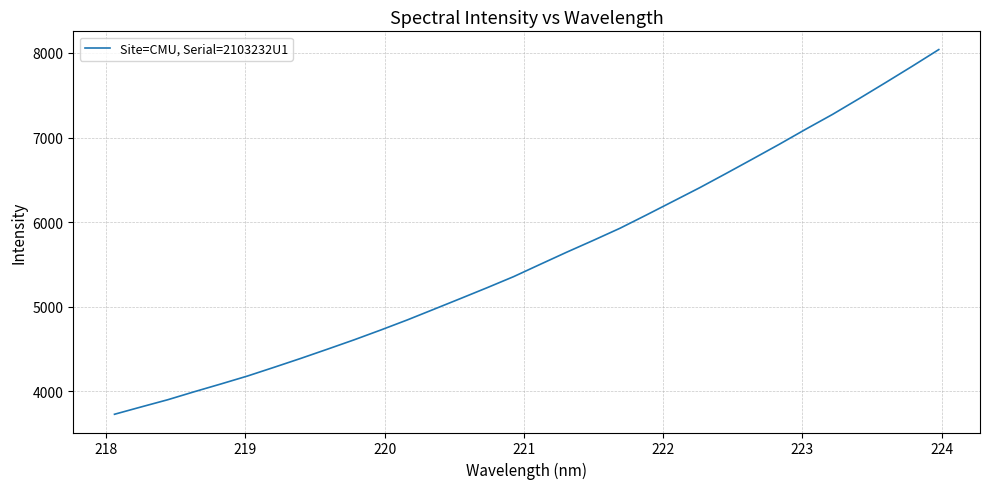

What is the difference between the maximum and minimum values?

4310.9